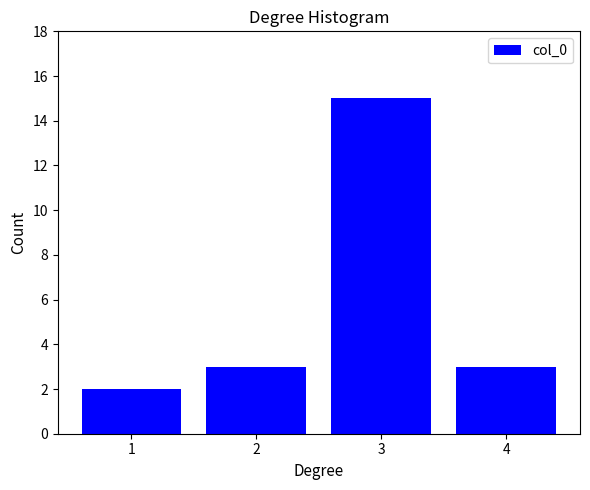

Reading right to left, list all the values displayed in this chart.

3	15	3	2